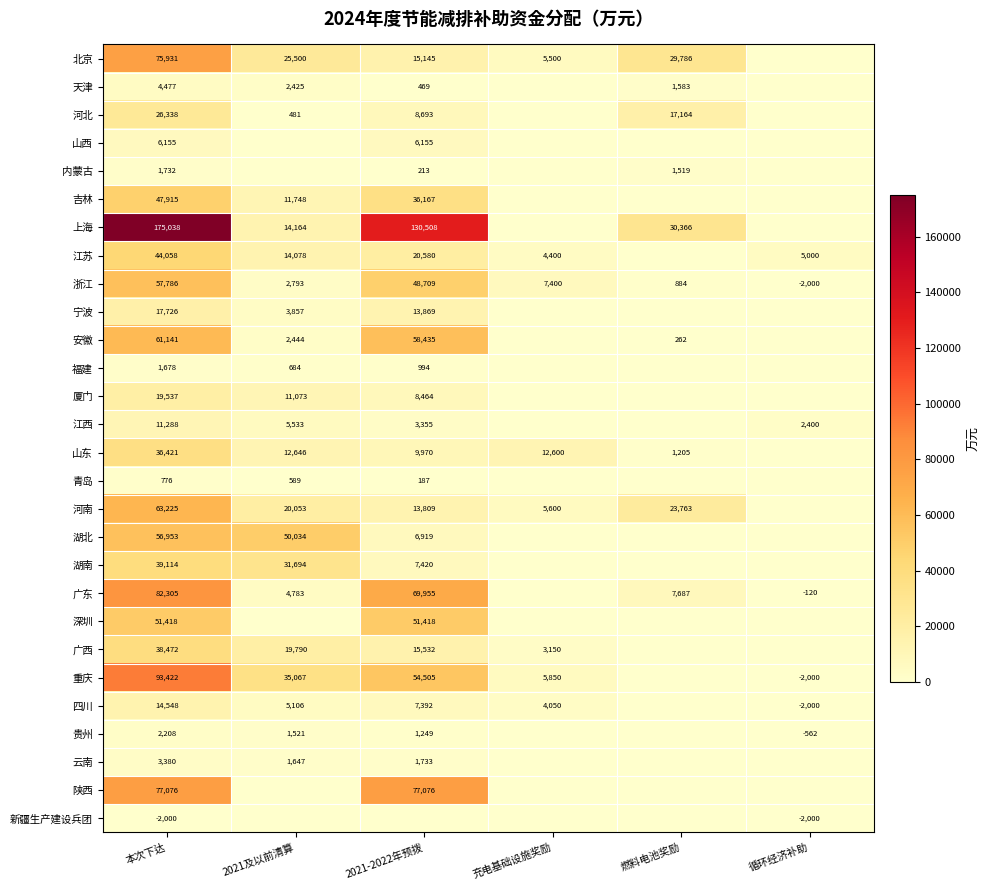

The 重庆 series shows 57198 at 本次下达. True or false?

False